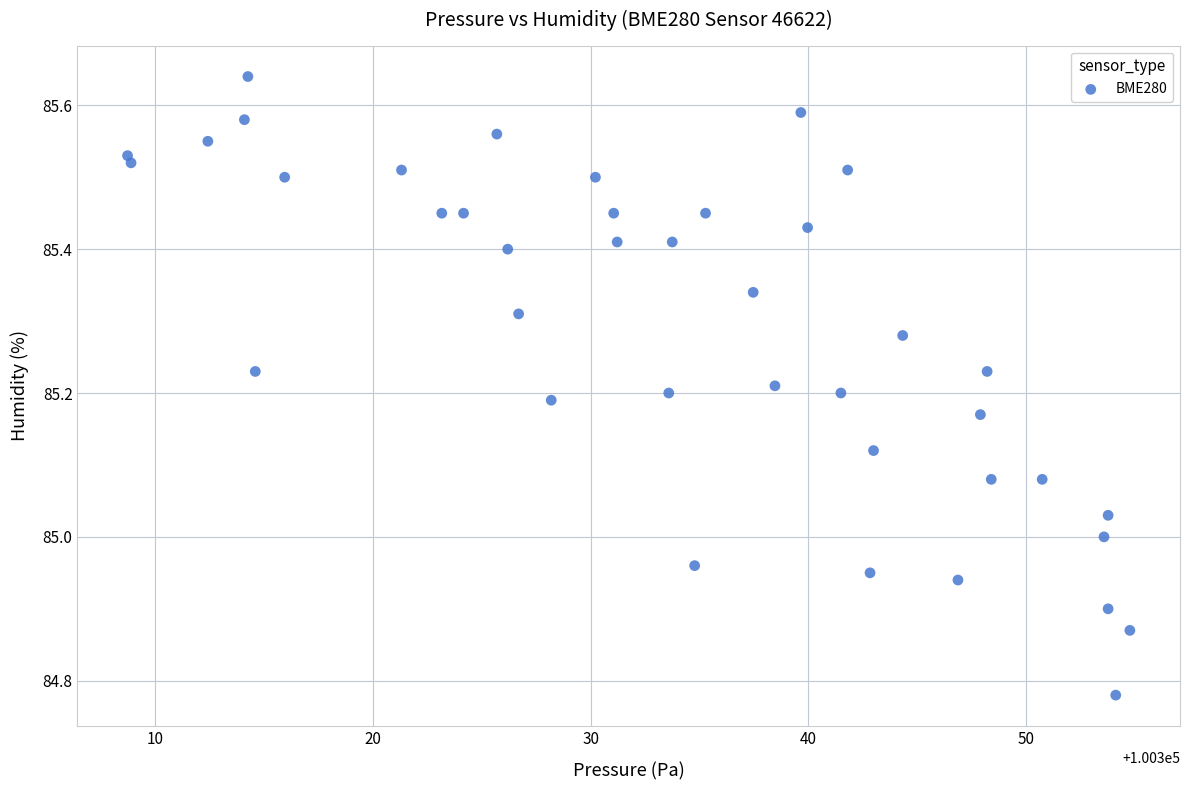

What is the range of Y values (max minus min)?

0.9